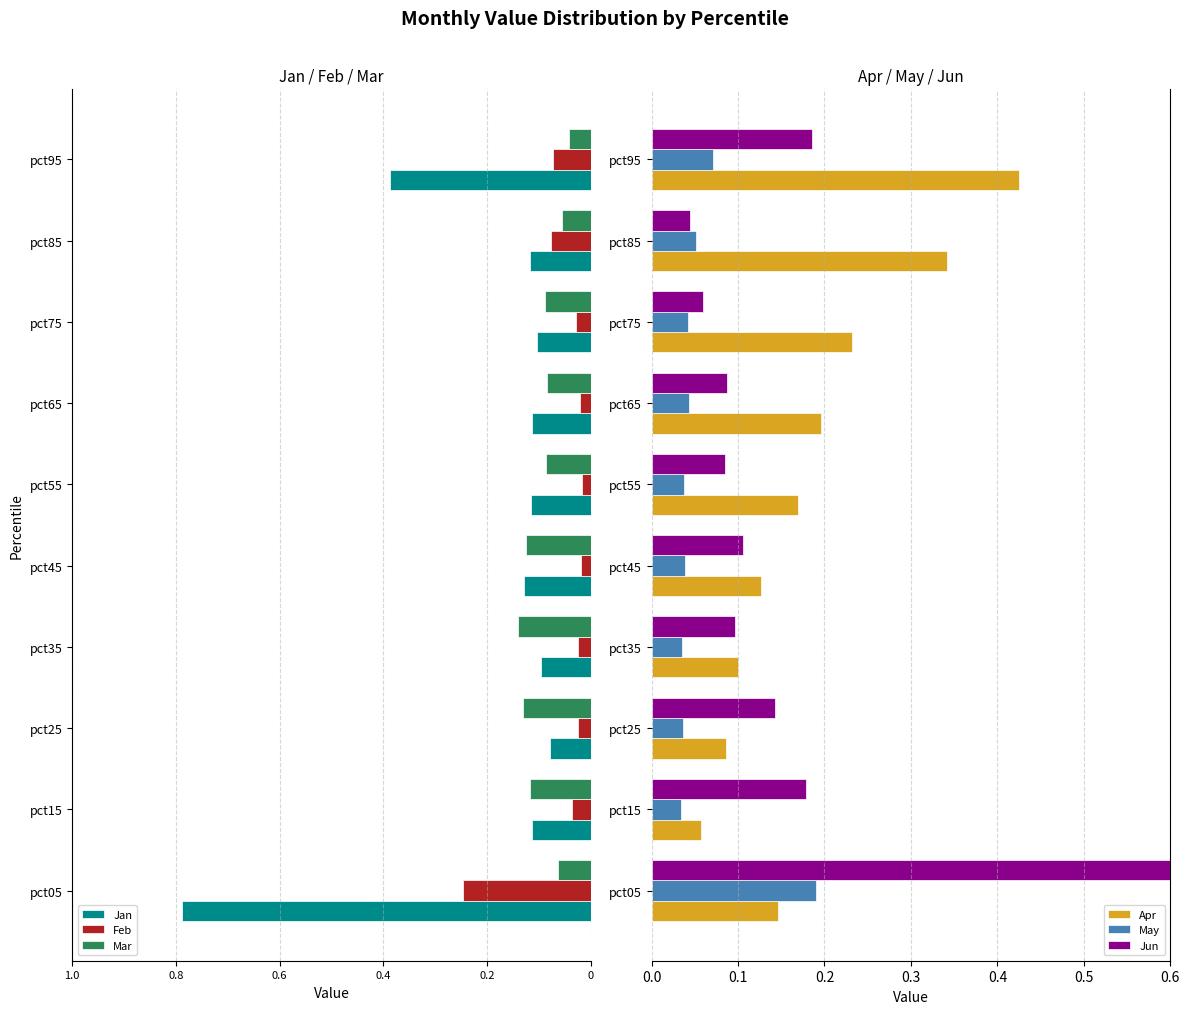

The value of May at pct15 is 0.0. True or false?

False